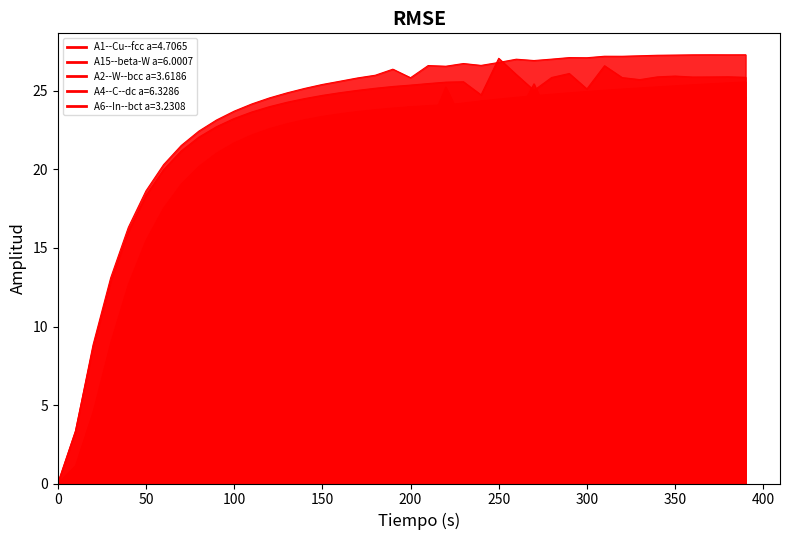

What is the difference between the maximum and minimum values in the A4--C--dc a=6.3286 series?

25.6